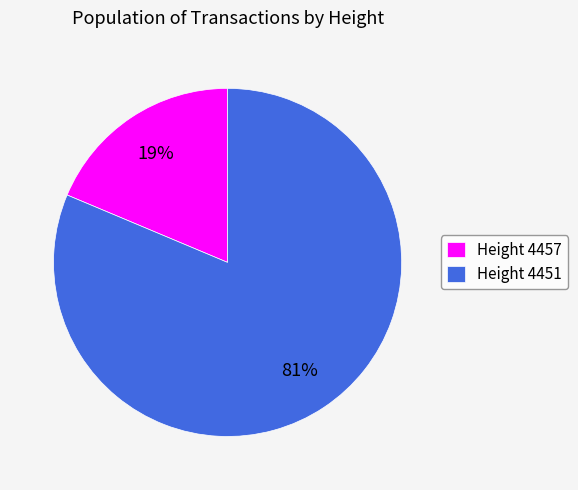

What is the largest slice in the pie chart?

Height 4451